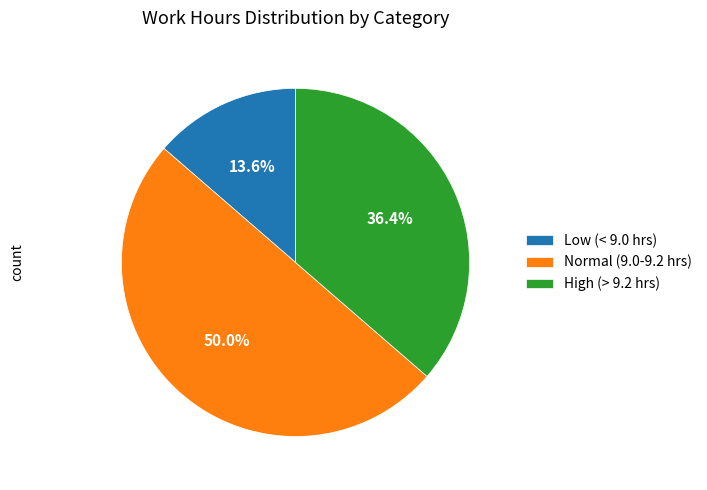

To the nearest percent, what is the average slice percentage?

33%